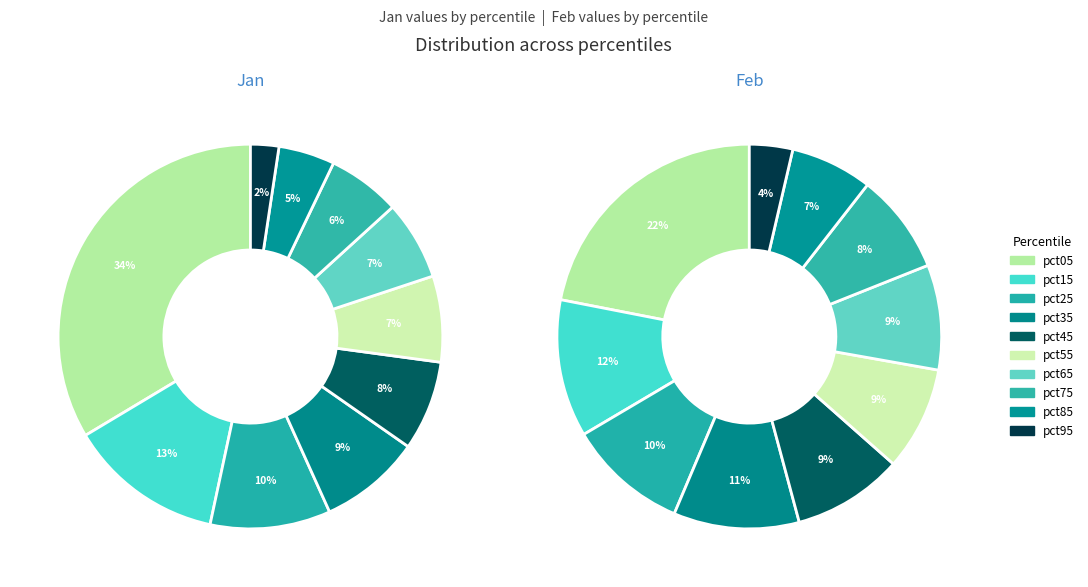

What is the largest slice in the pie chart?

pct05